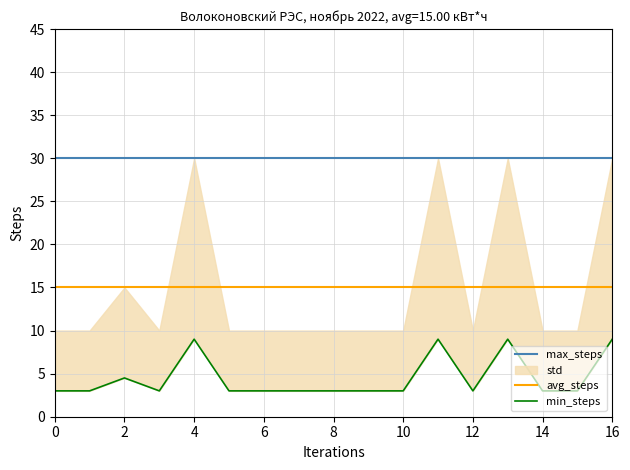

What is the maximum value for avg_steps?

15